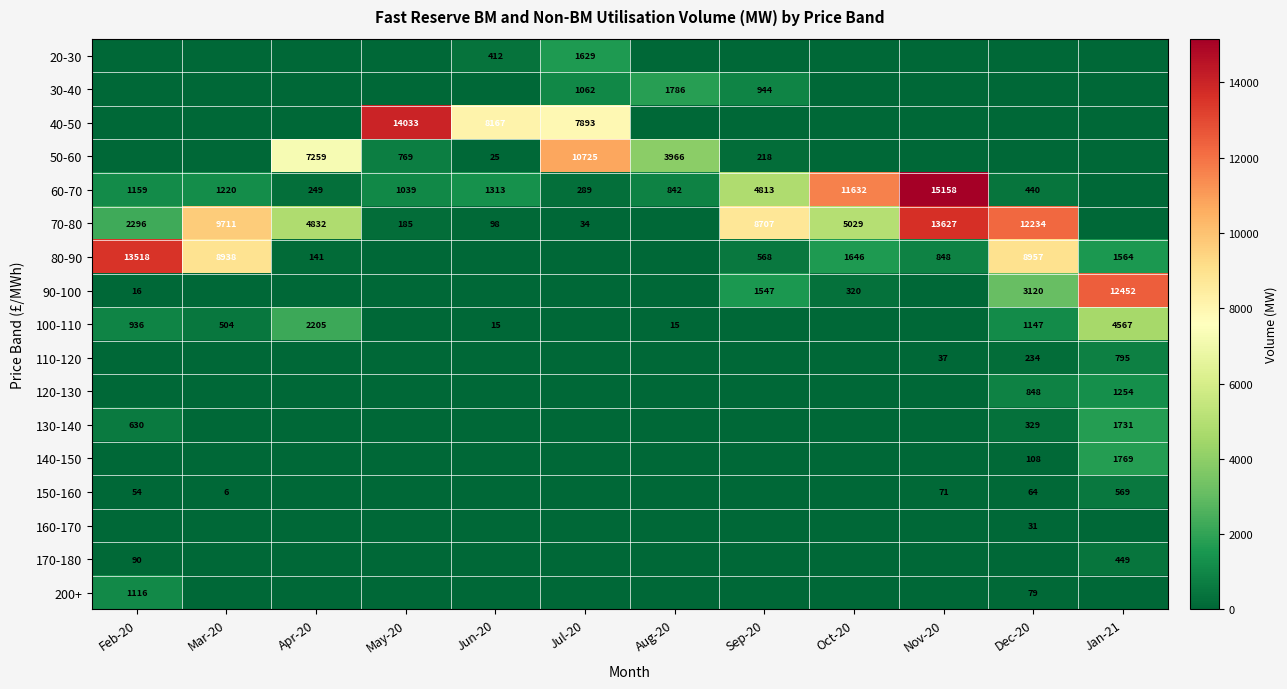

Which has a higher value, Sep-20 or Mar-20?

Sep-20